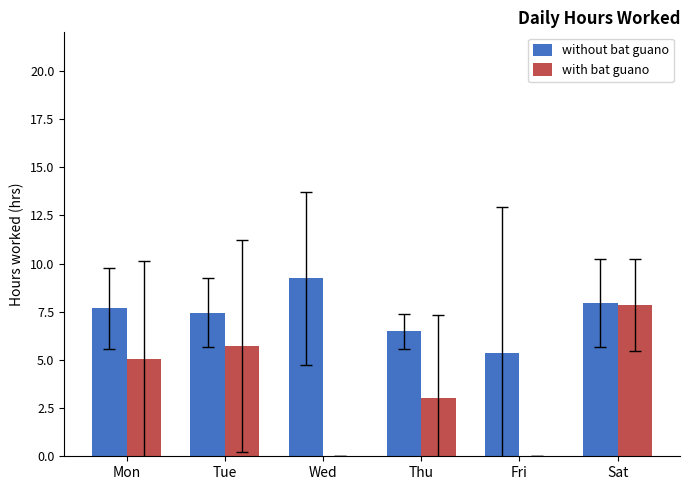

How many values in the with bat guano series exceed 5?

3